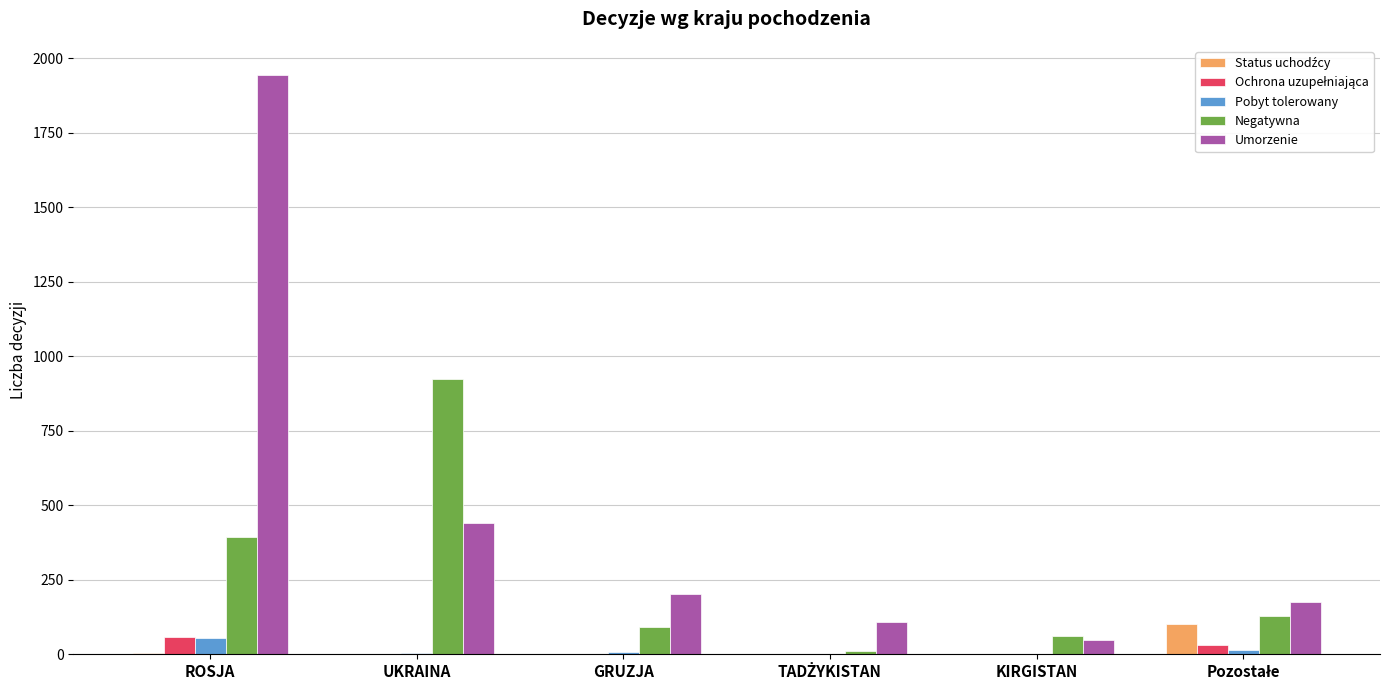

Is it true that Pobyt tolerowany equals 56 at ROSJA?

True